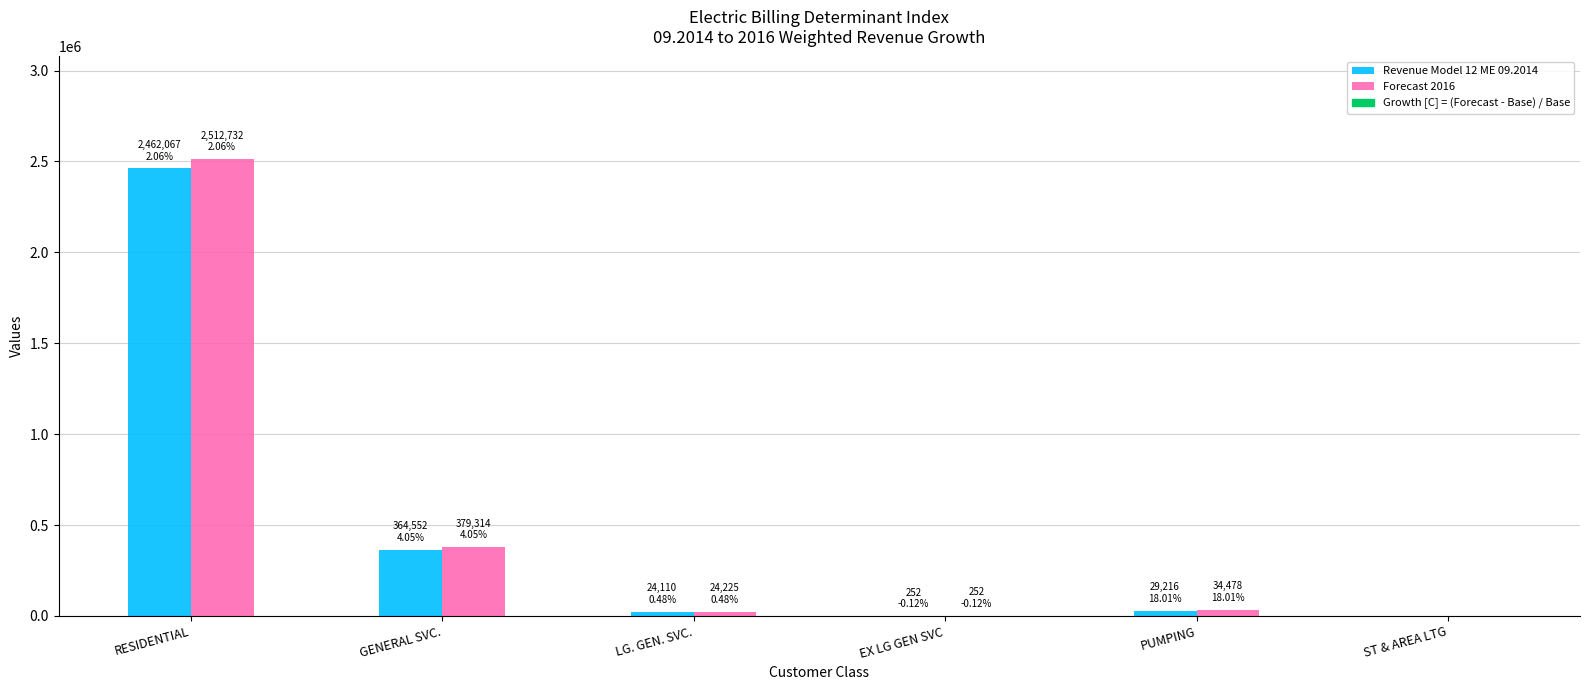

What is the greatest value displayed?

2512732.0